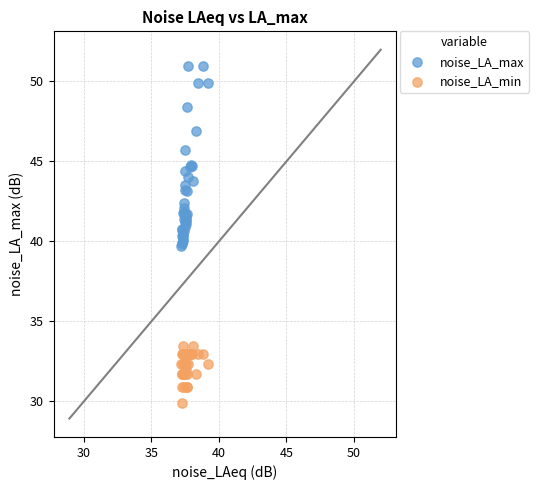

Which series has the largest Y range (max minus min)?

noise_LA_max